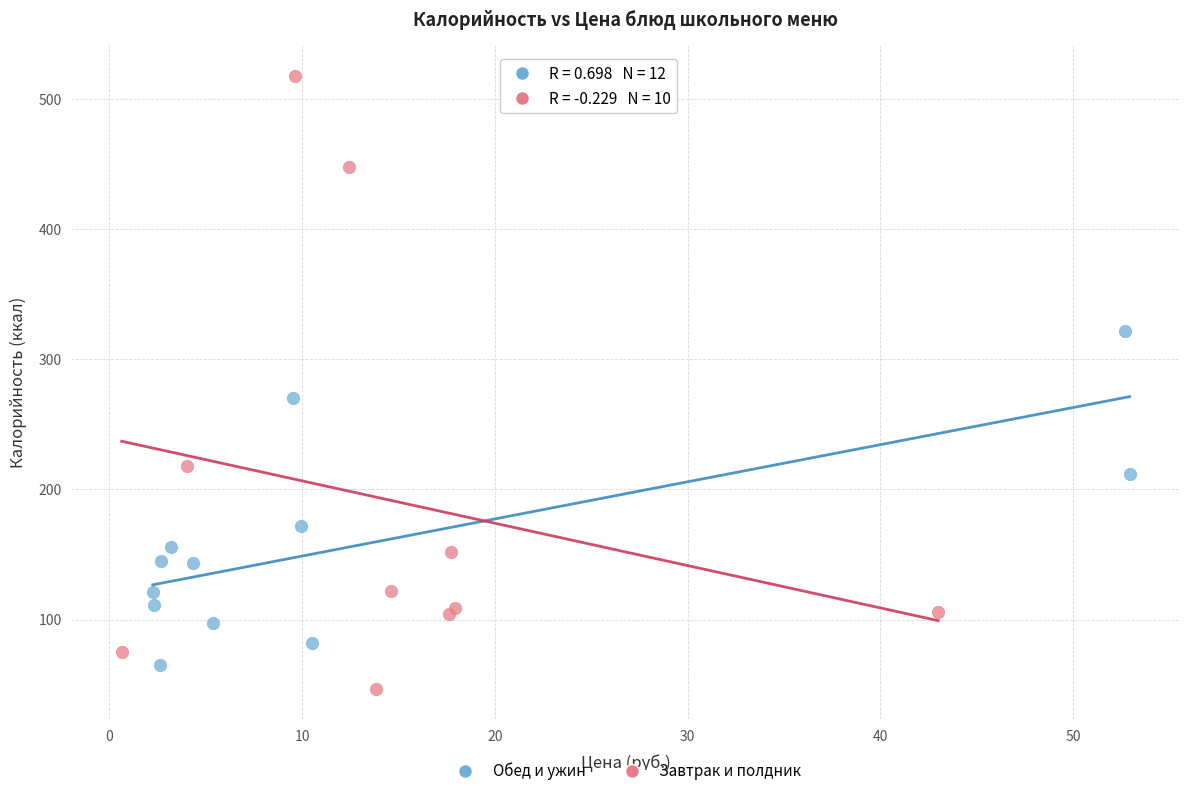

Which series has the widest spread of Y values?

Завтрак и полдник